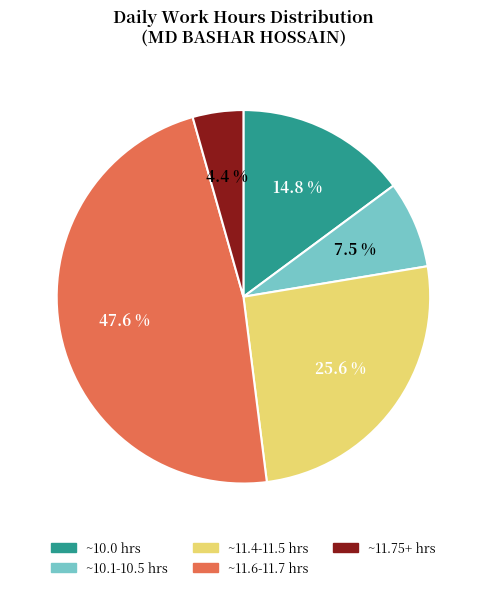

Is there any slice that represents more than half of the pie?

No